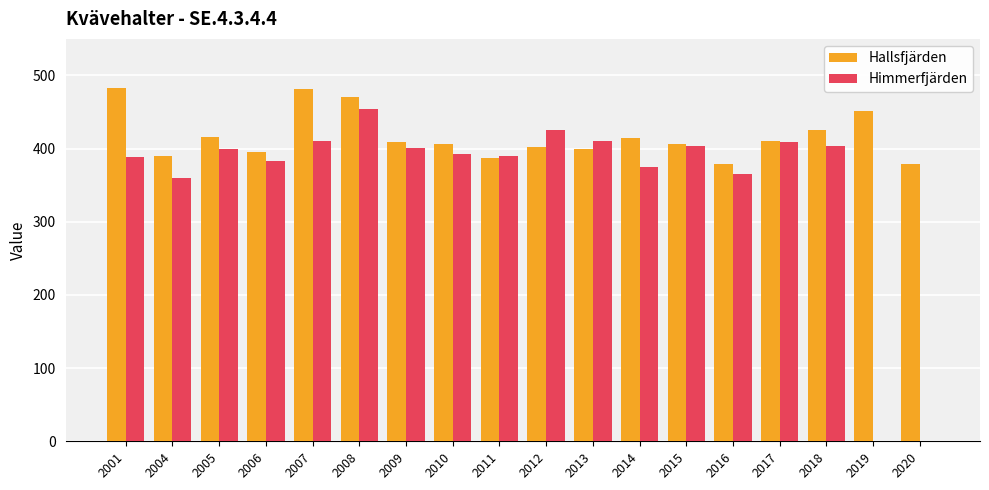

The Hallsfjärden series shows 379 at 2016. True or false?

True